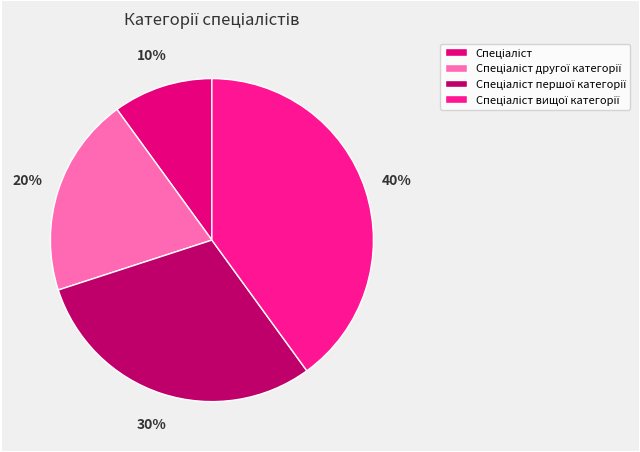

Count the number of slices in the pie.

4